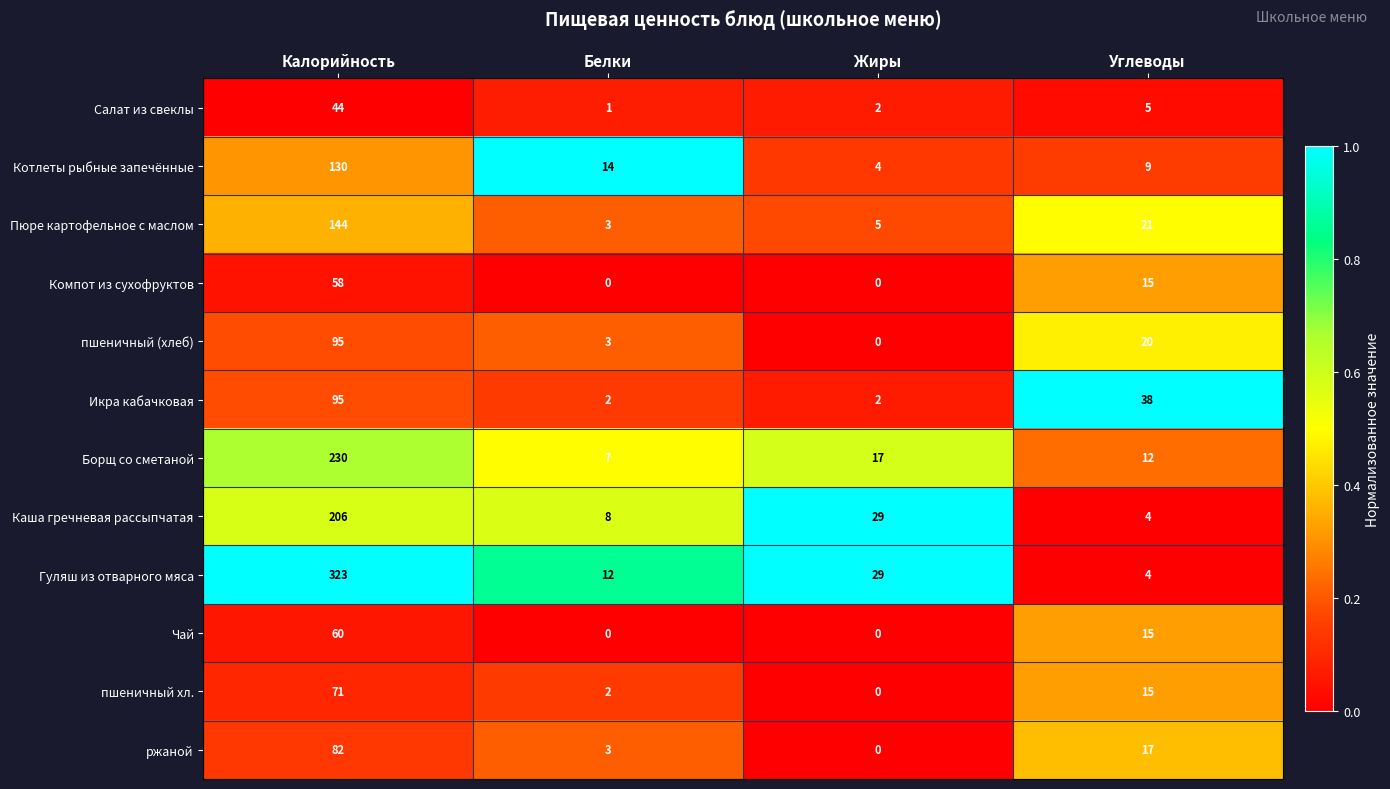

Which series changed the most between Жиры and Углеводы?

Икра кабачковая